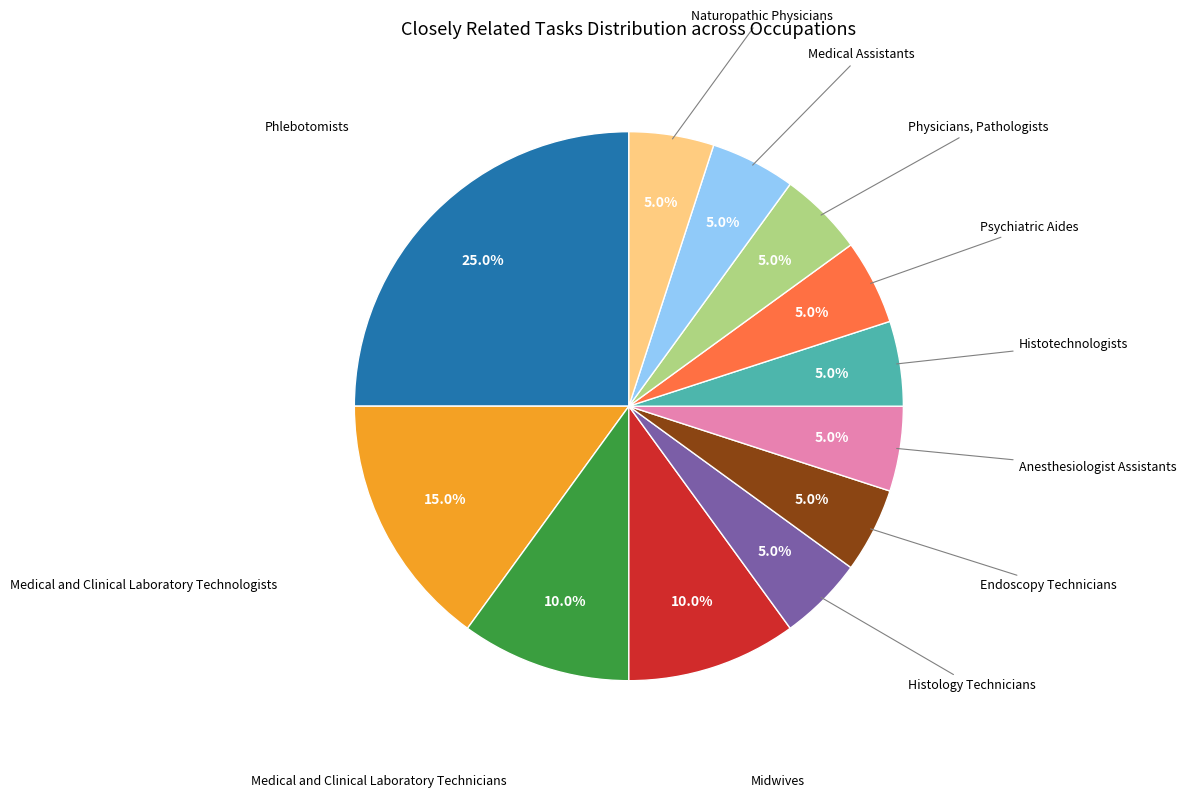

Does any single category account for the majority?

No